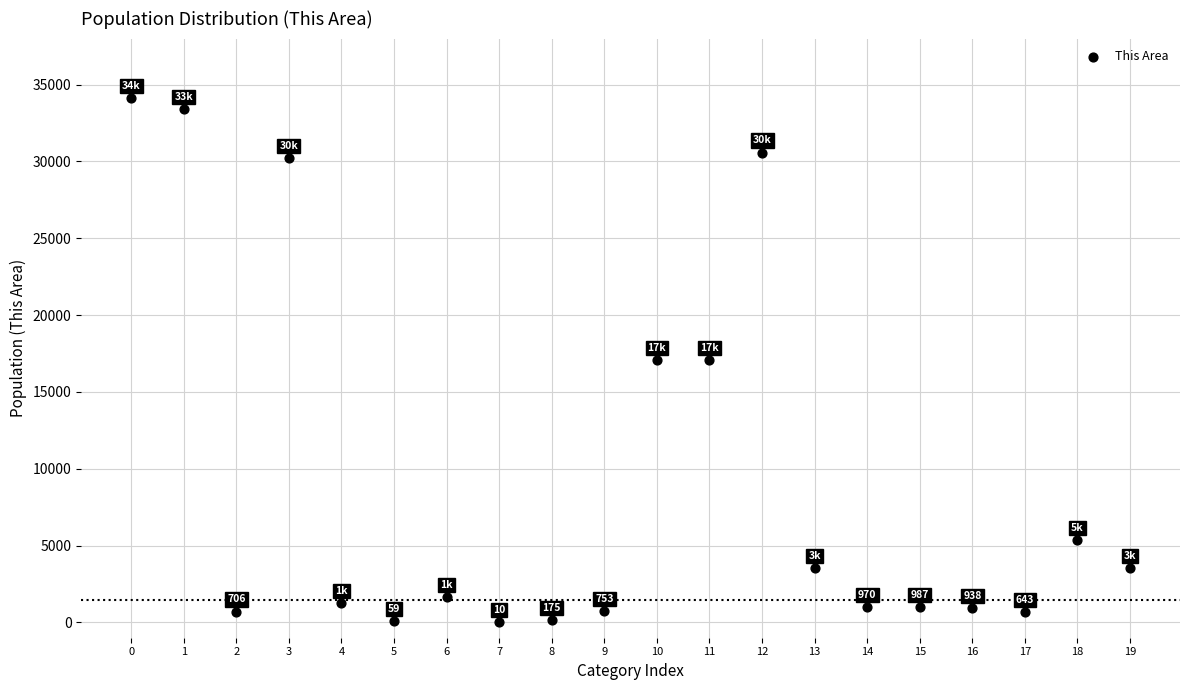

What is the range of Y values (max minus min)?

34112